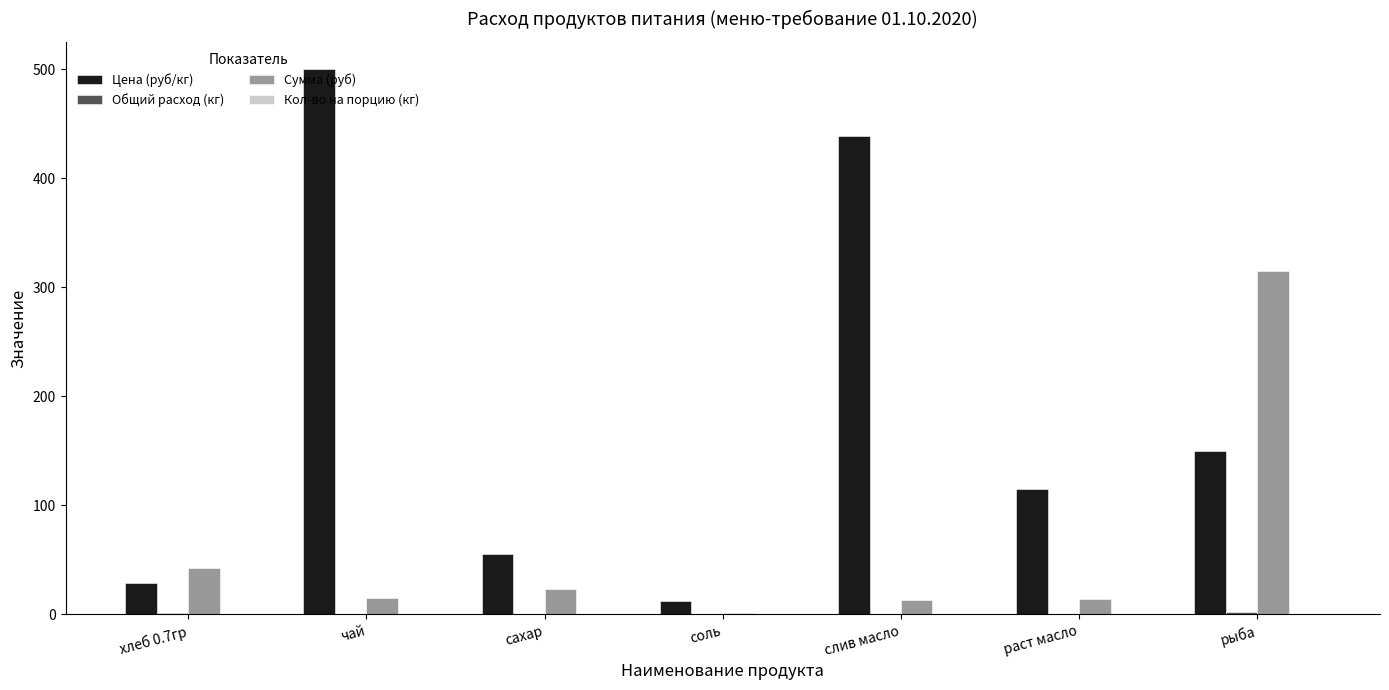

Where is Цена (руб/кг) nearest to the value 256?

рыба